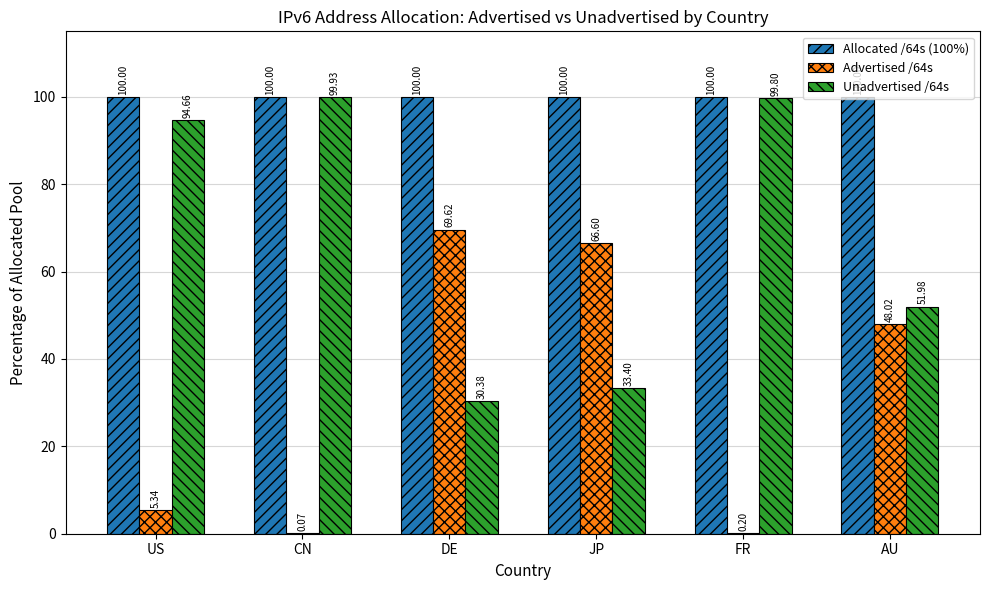

Does the chart contain stacked bars?

No